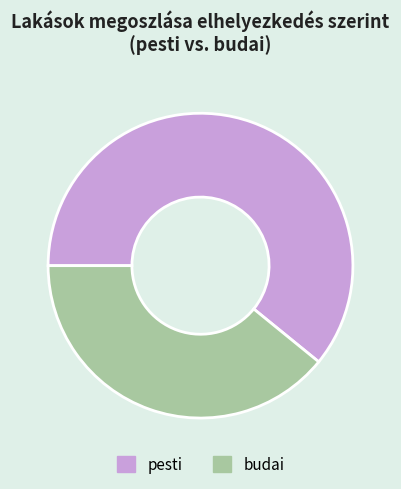

Do pesti and budai together represent more than half of the pie?

Yes